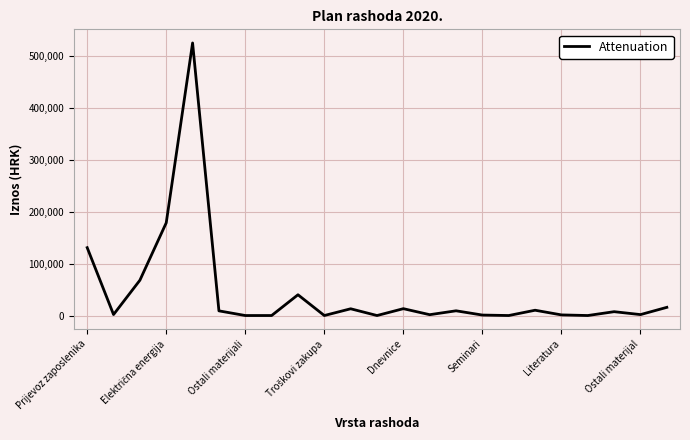

What is the greatest value displayed?

525000